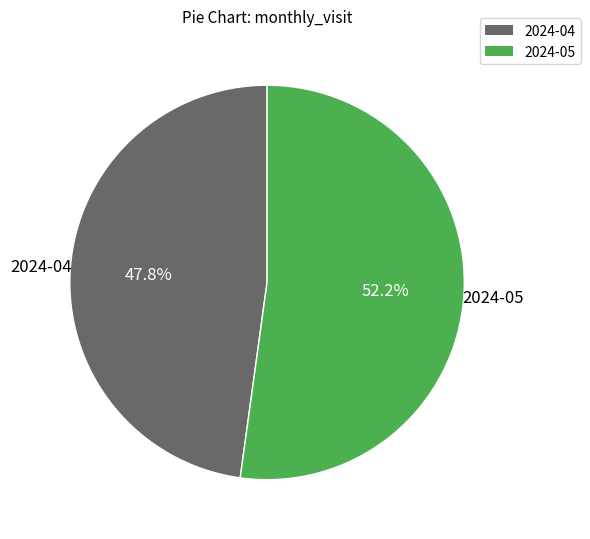

To the nearest percent, what is the difference between the 2024-05 and 2024-04 slice percentages?

4%